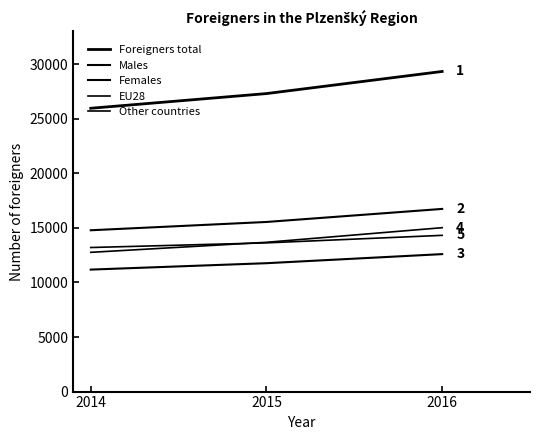

Does the chart have visible grid lines?

No